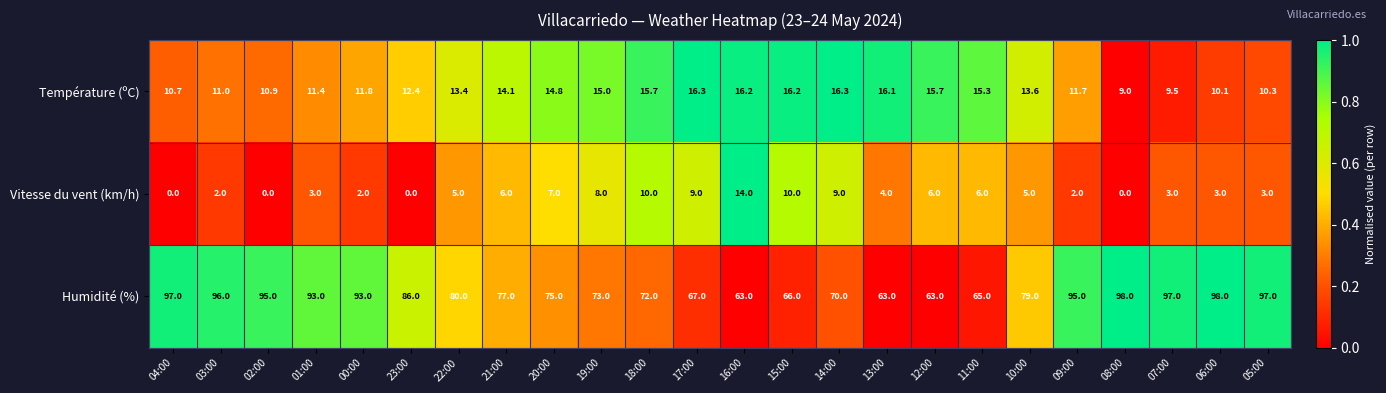

What is the maximum value shown in the chart?

98.0